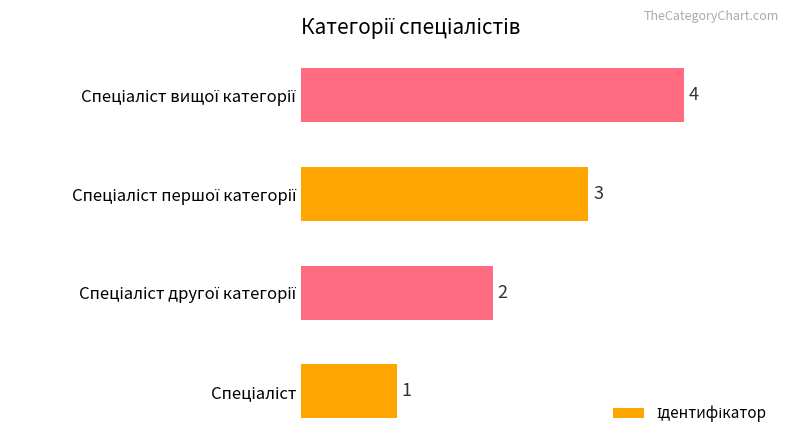

What is the difference between the maximum and minimum values?

3